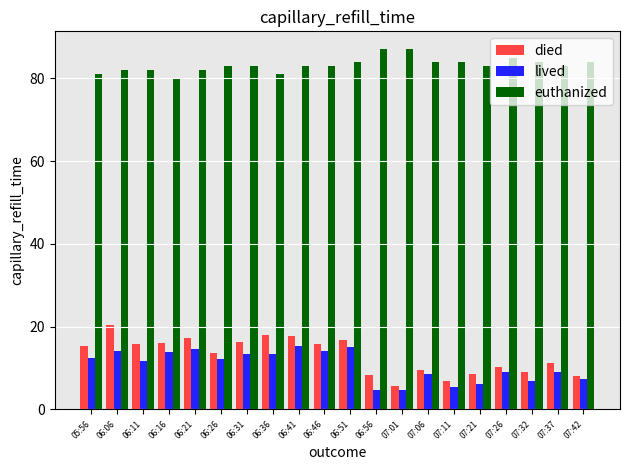

Which series has the largest total across all categories?

euthanized